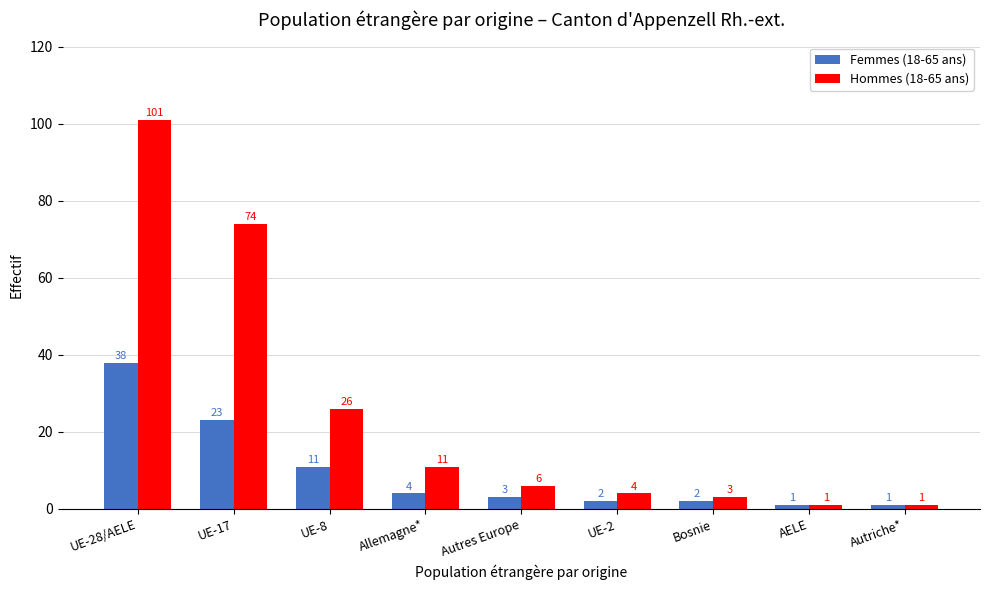

List the series in order of their overall mean, highest first.

Hommes (18-65 ans), Femmes (18-65 ans)